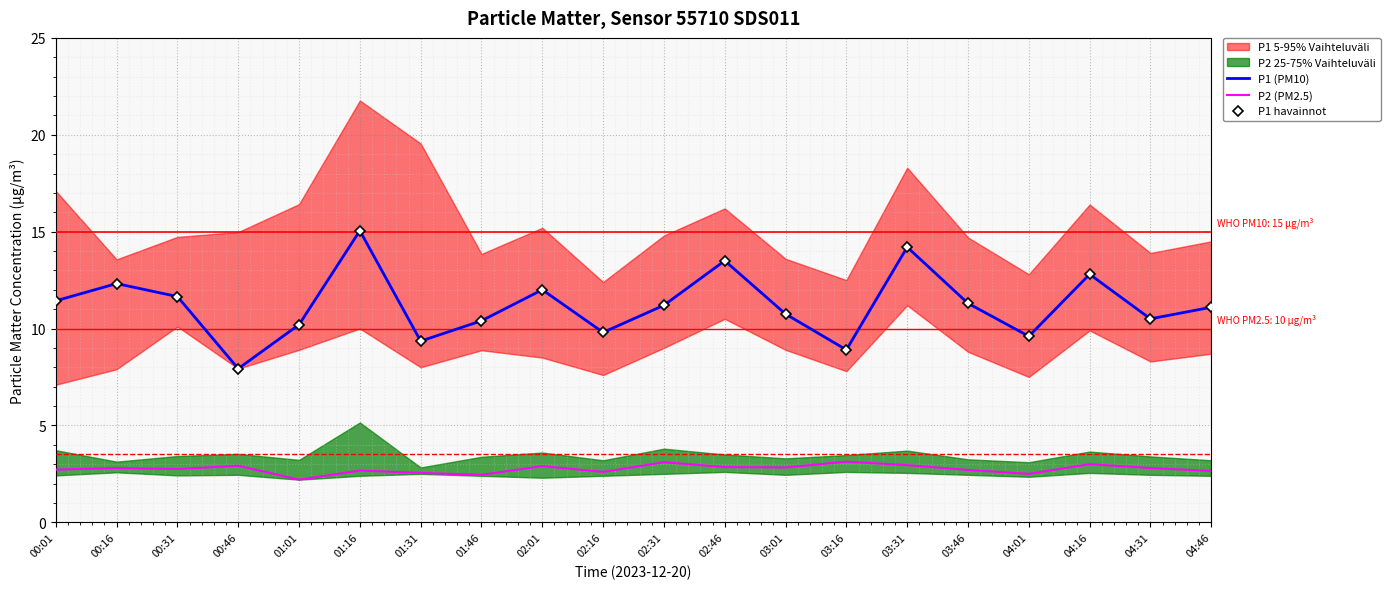

Which series has the largest total across all categories?

P1 (PM10)